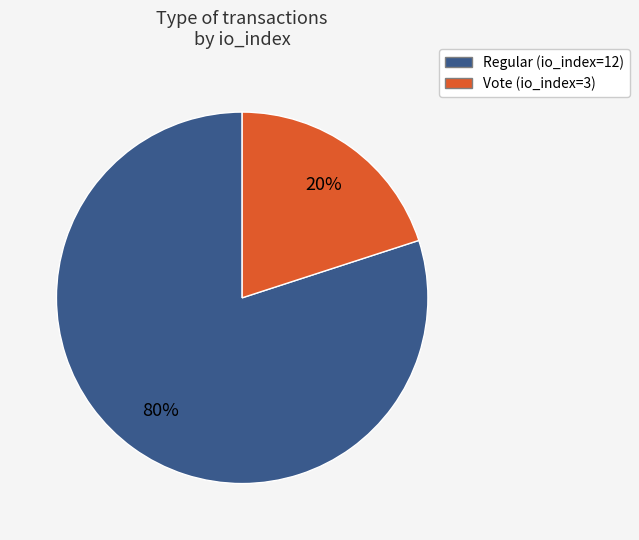

How many segments does this pie chart have?

2